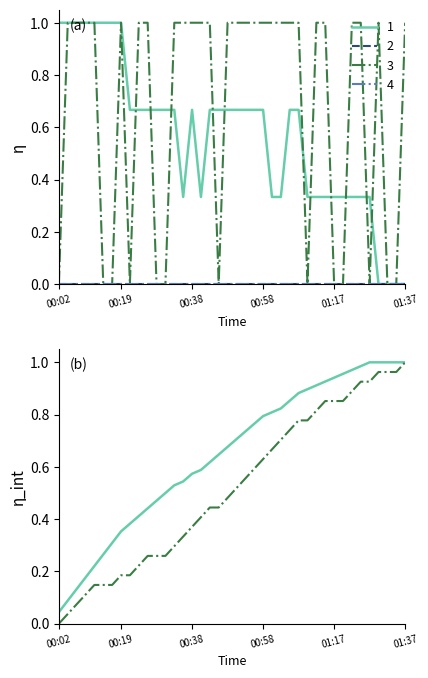

True or false: Temp has a value of 1.0 at 00:53.

False